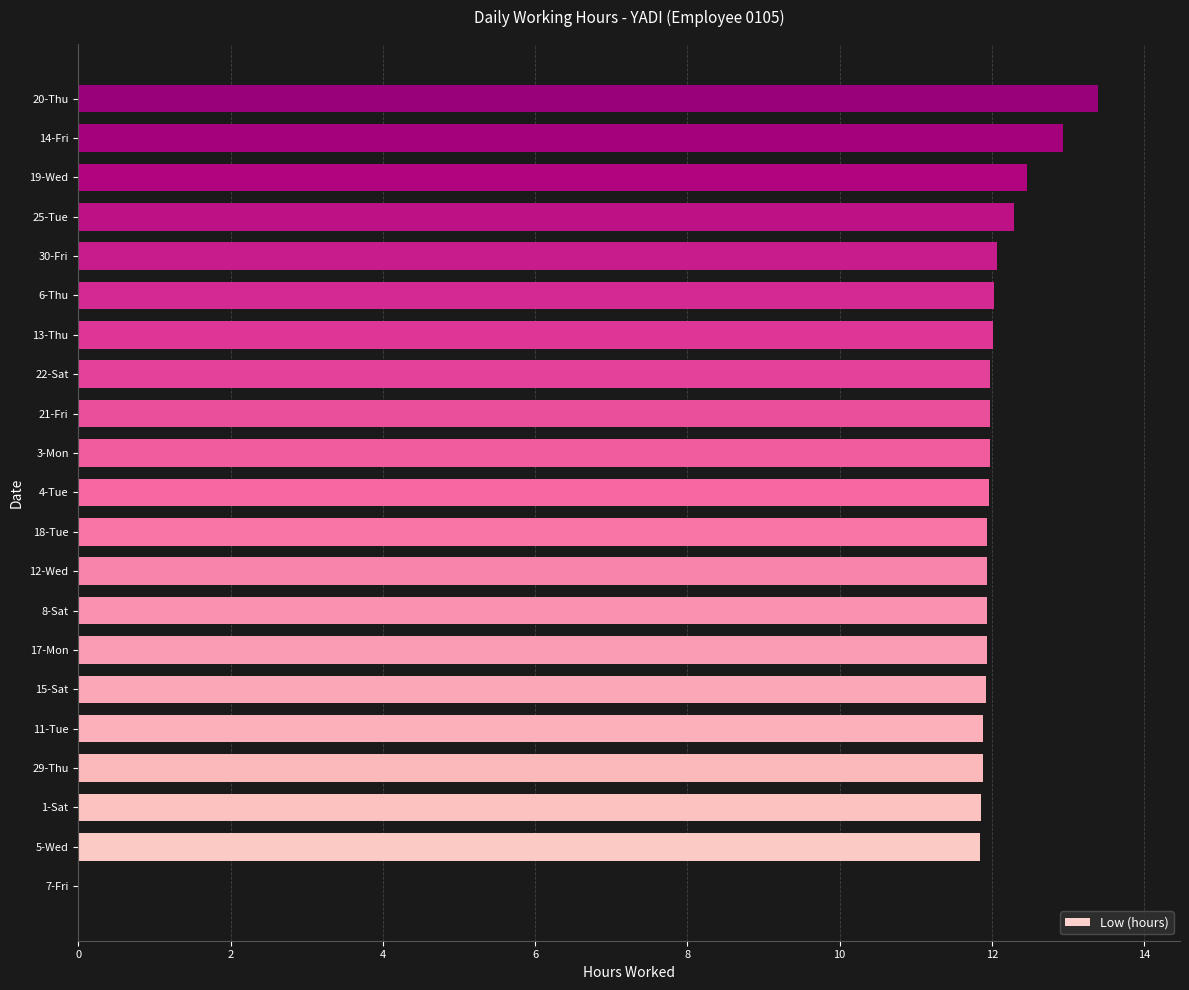

What is the average value?

11.5